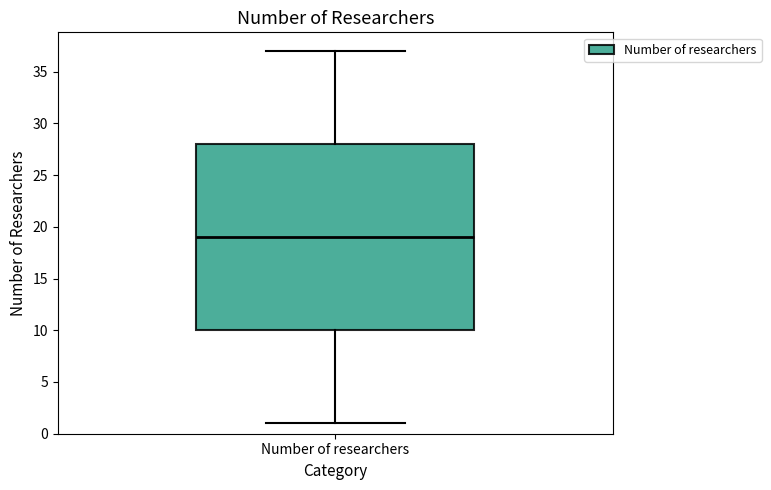

Read this box plot against the y-axis: the position of the median line, the range covered by the box, and the ends of both whiskers. The values are not printed on the chart, so give them approximately, as read against the axis.

median 19, box 10 to 28, whiskers 1 to 37